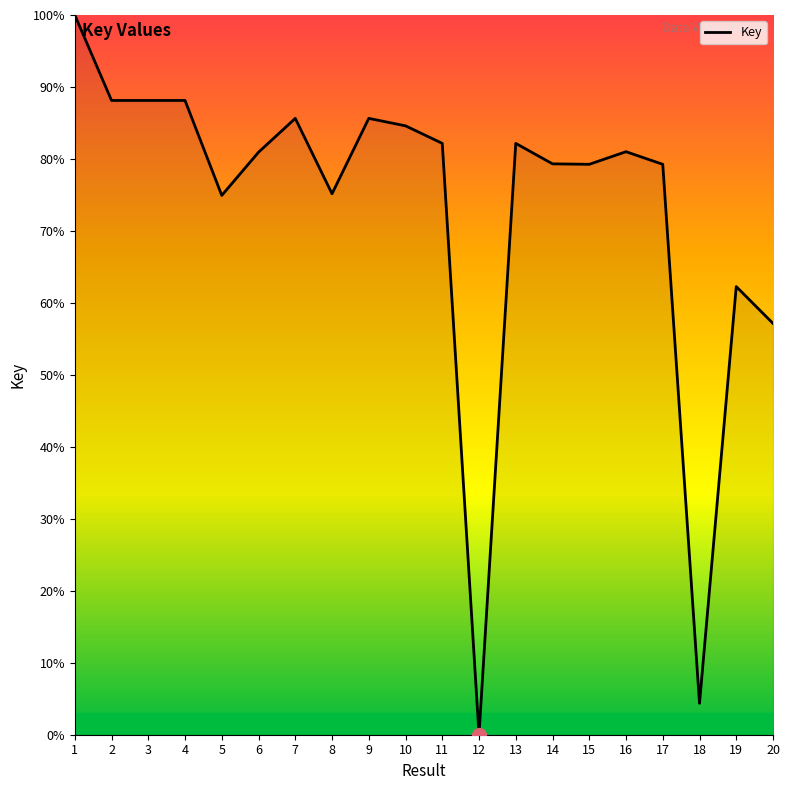

What is the difference between the values at 5 and 7?

10.7